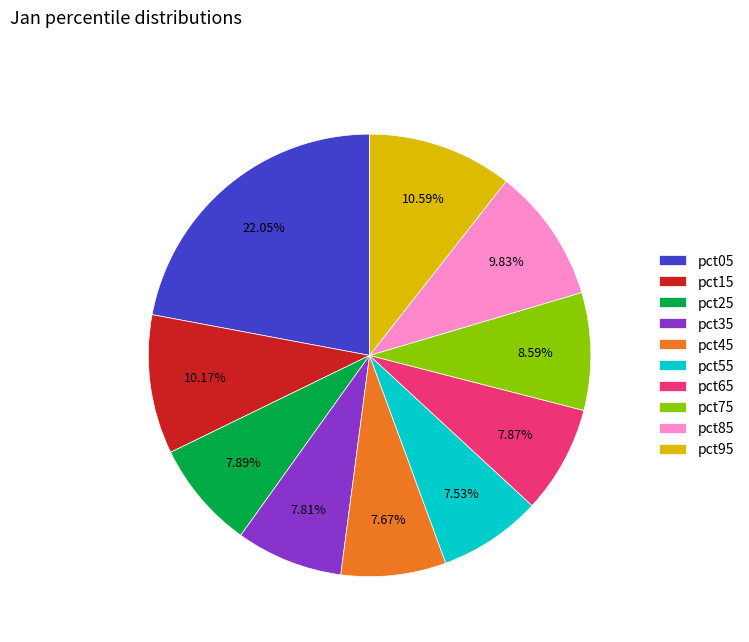

What percentage is the pct45 slice, to the nearest percent?

8%